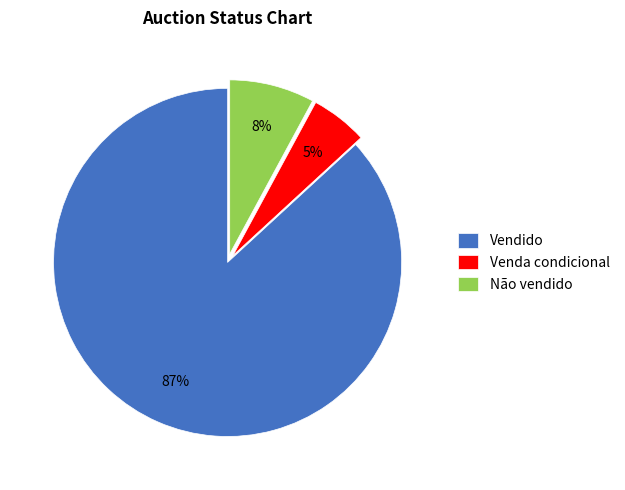

How many slices are in this pie chart?

3